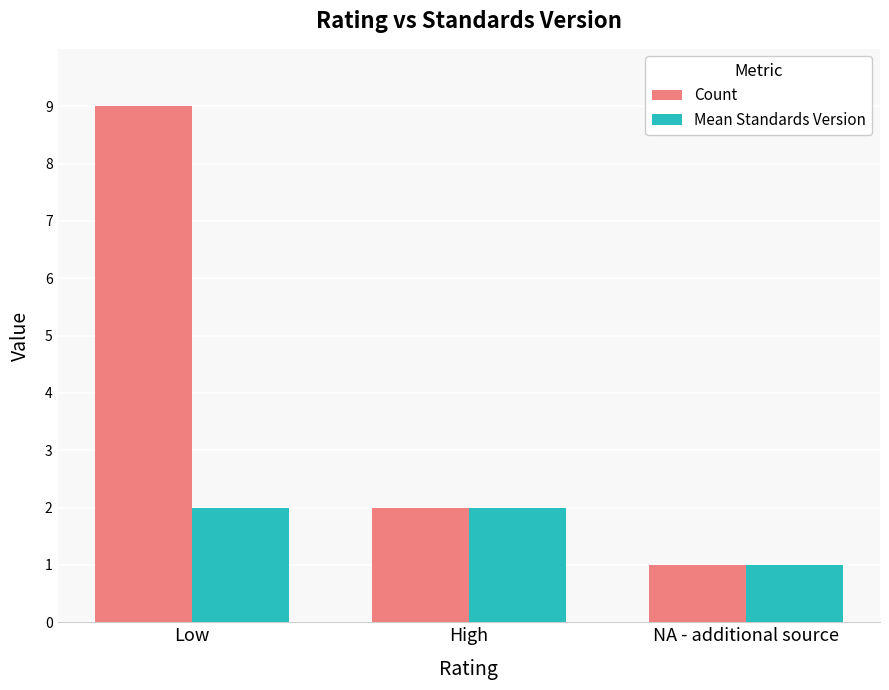

How many values in the Mean Standards Version series are below 2?

1